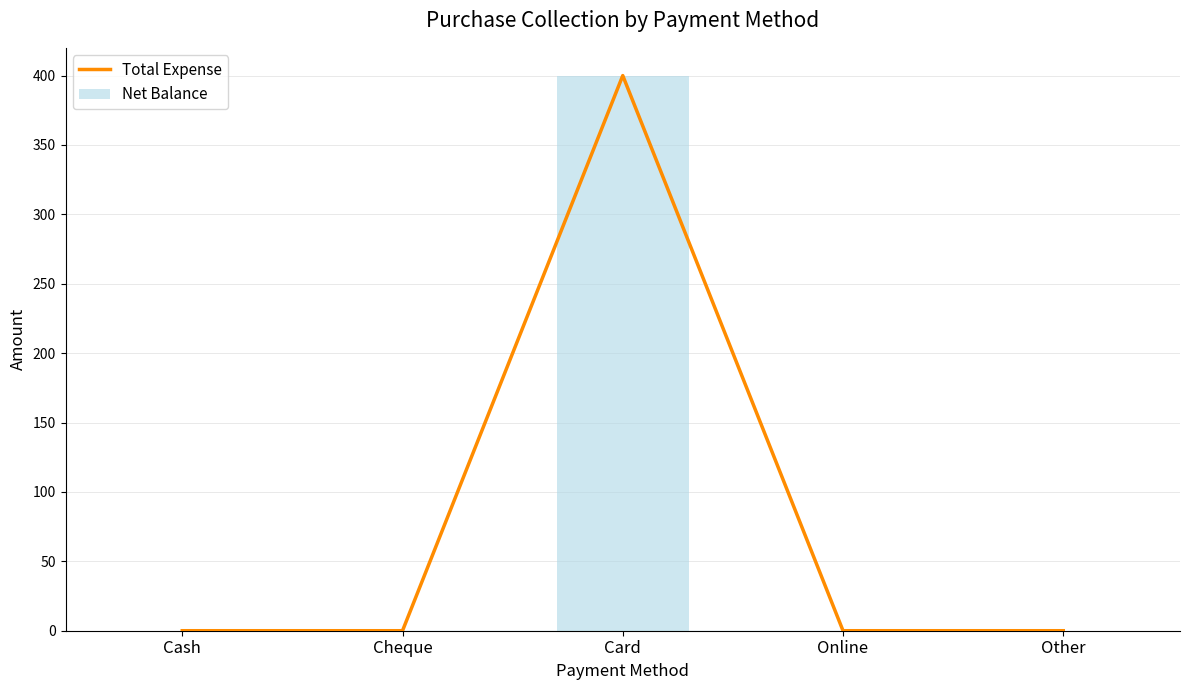

Rank the categories by Total Expense value from lowest to highest.

Cash, Cheque, Online, Other, Card